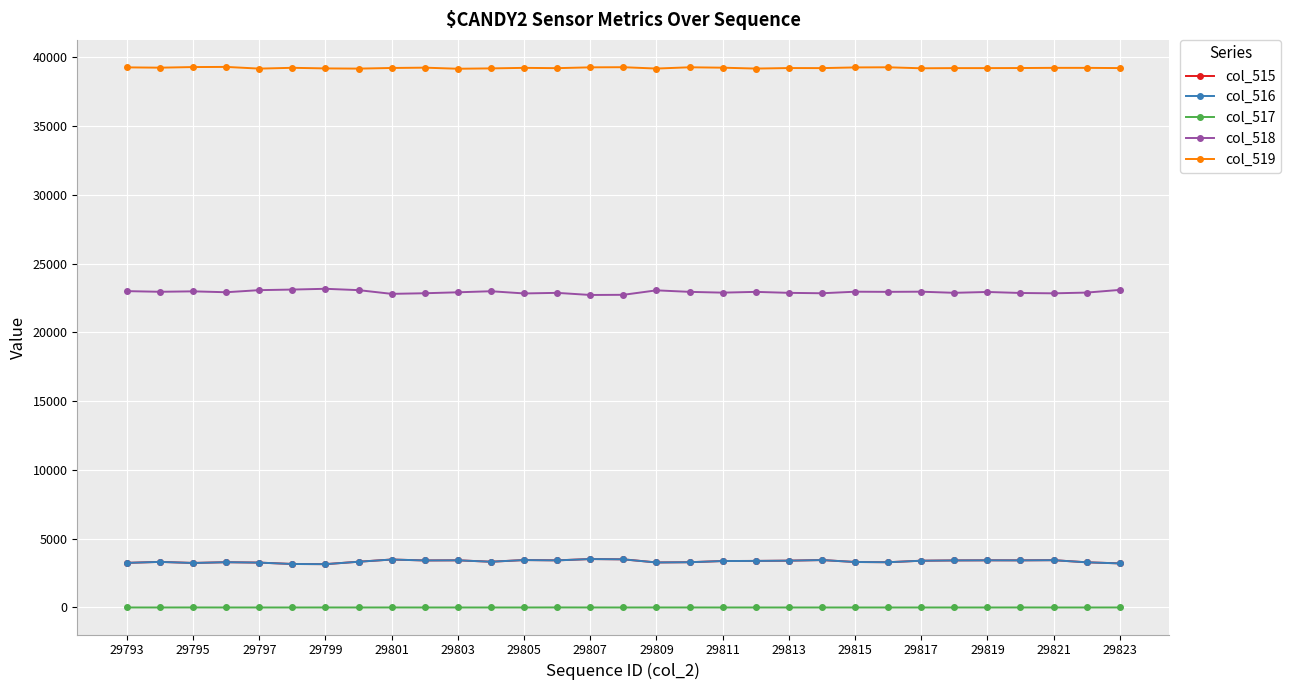

At how many categories does at least one series exceed 37970?

31